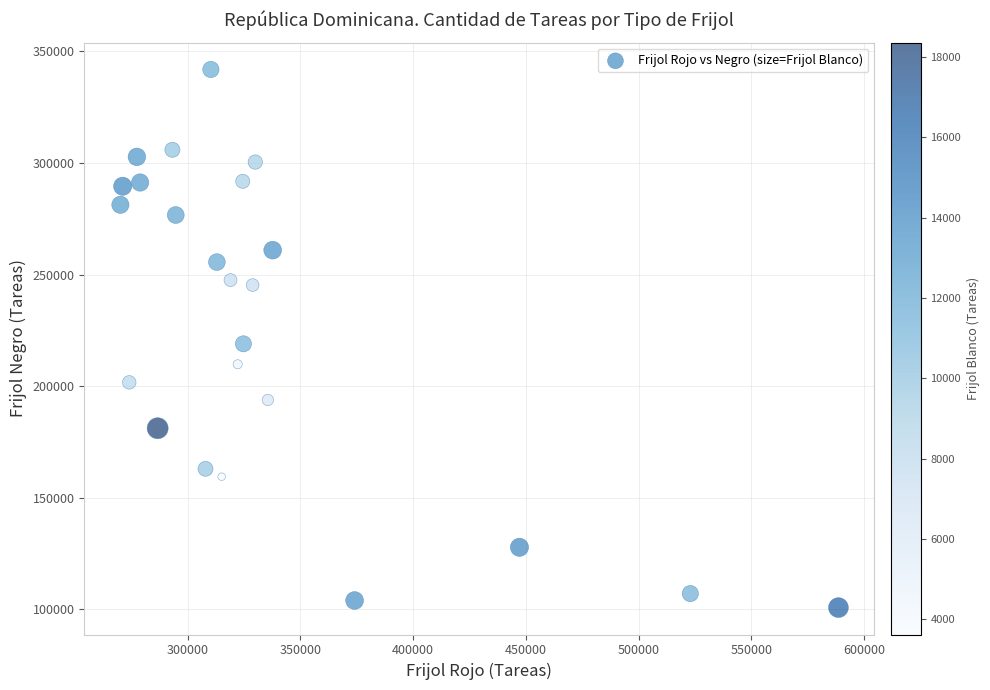

What is the range of X values (max minus min)?

318450.4